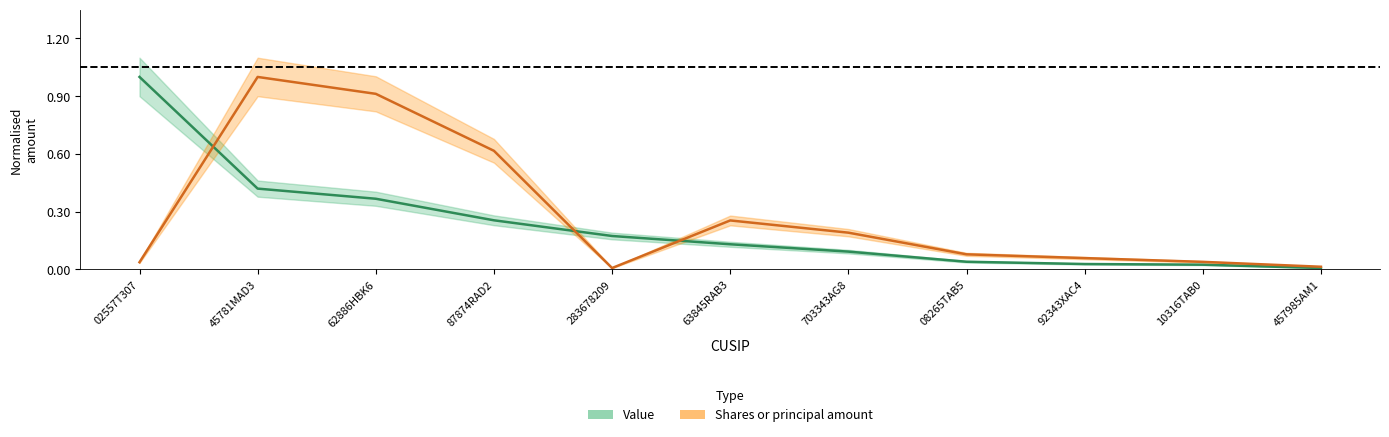

Which series has the widest spread of values?

Shares or principal amount